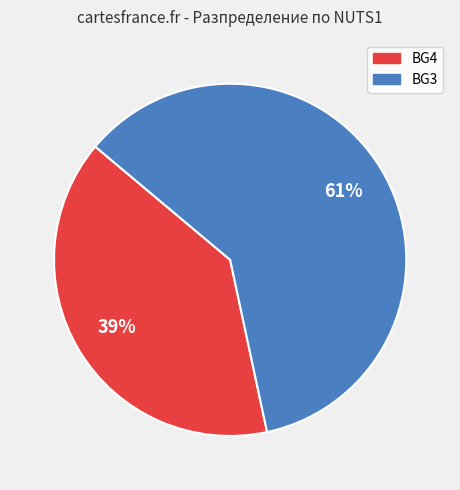

Is there a majority slice in this chart?

Yes